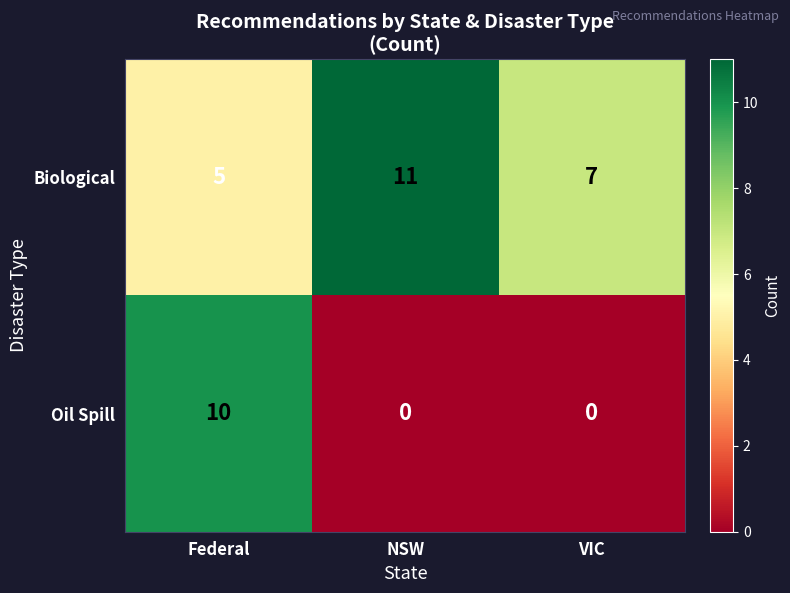

What is the maximum value shown in the chart?

11